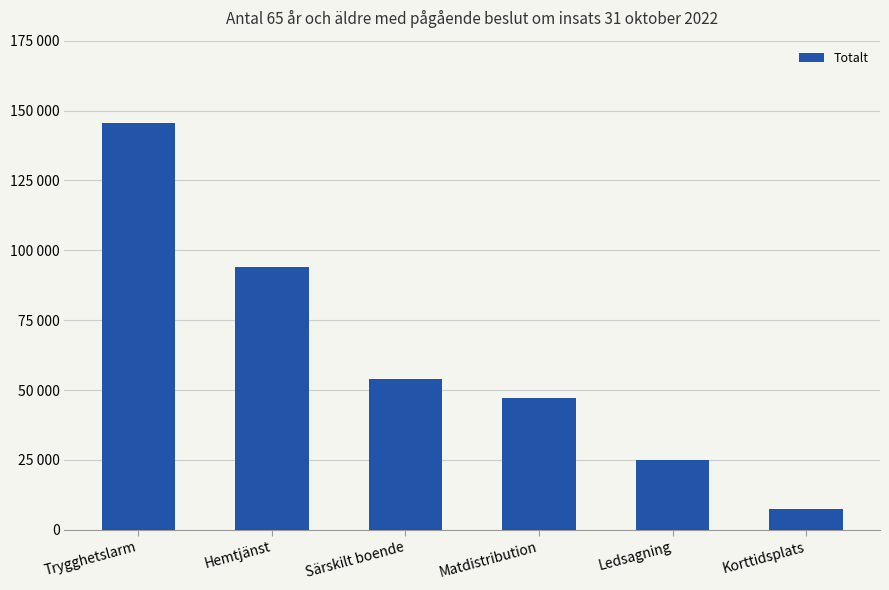

Rank the categories by value from highest to lowest.

Trygghetslarm, Hemtjänst, Särskilt boende, Matdistribution, Ledsagning, Korttidsplats